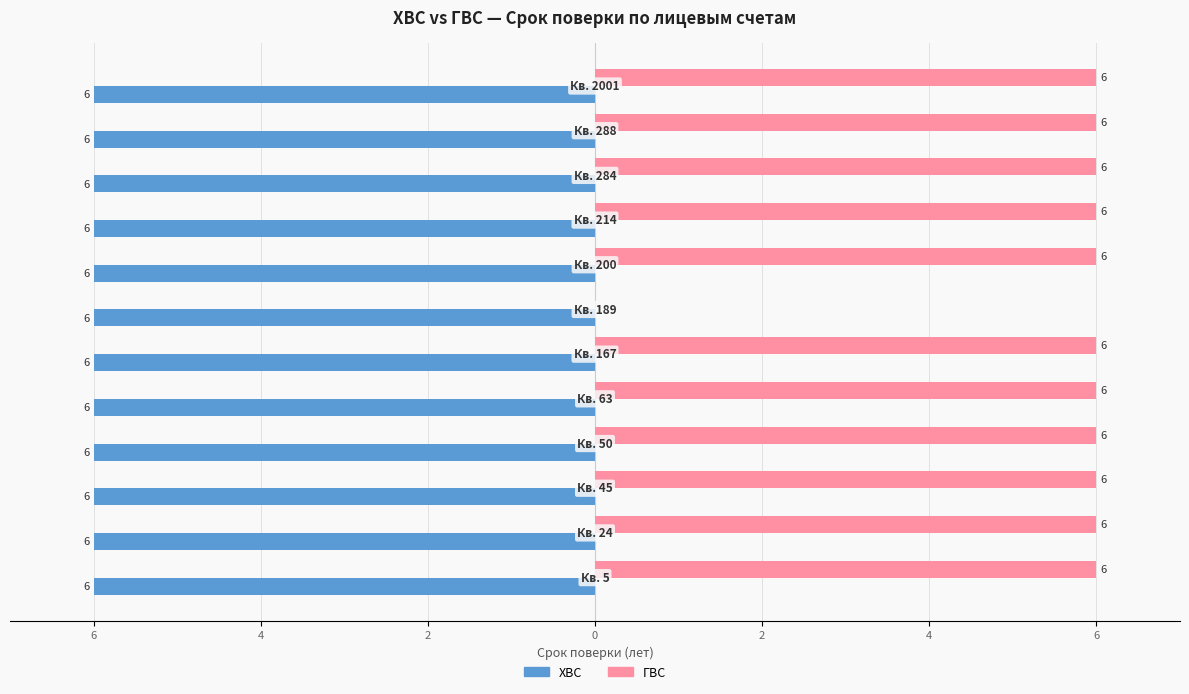

What is the average value of the ГВС series?

5.5